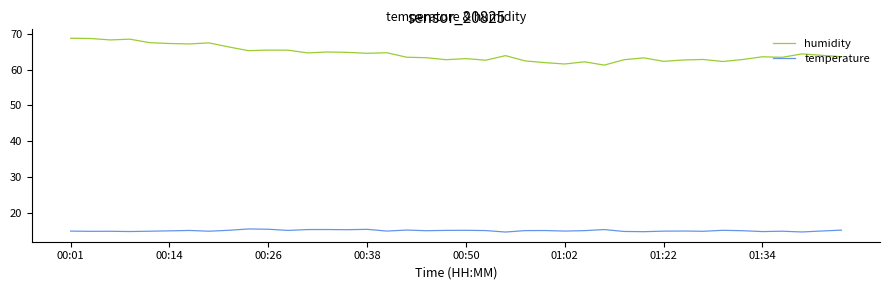

True or false: humidity and temperature intersect in this chart.

False